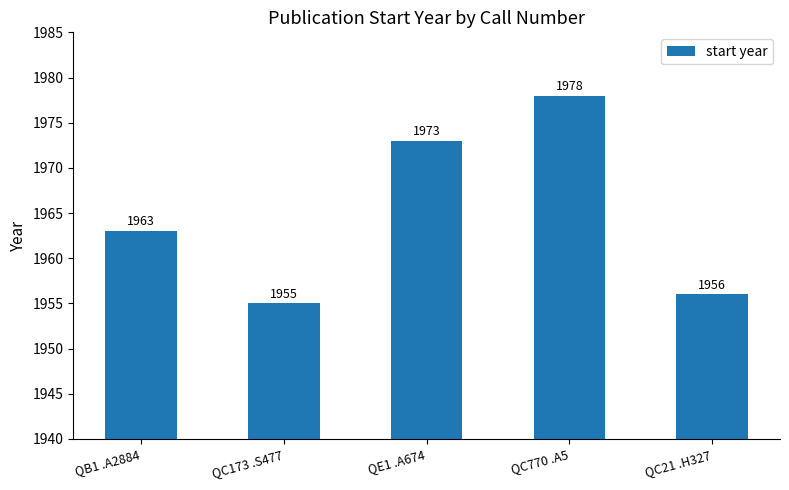

What position from the left is QB1 .A2884?

1